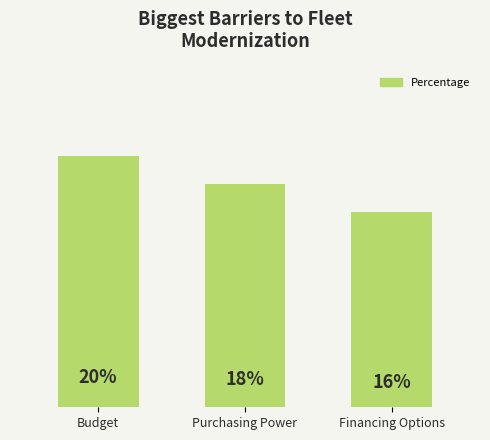

The chart shows a value of 17.8 at Purchasing Power. True or false?

True